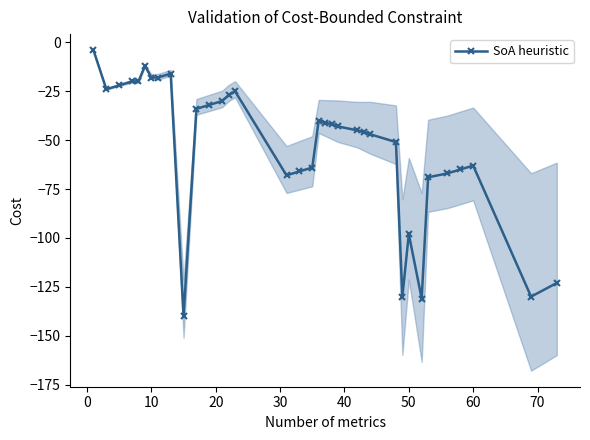

Is it true that SoA heuristic equals -18 at 10?

True